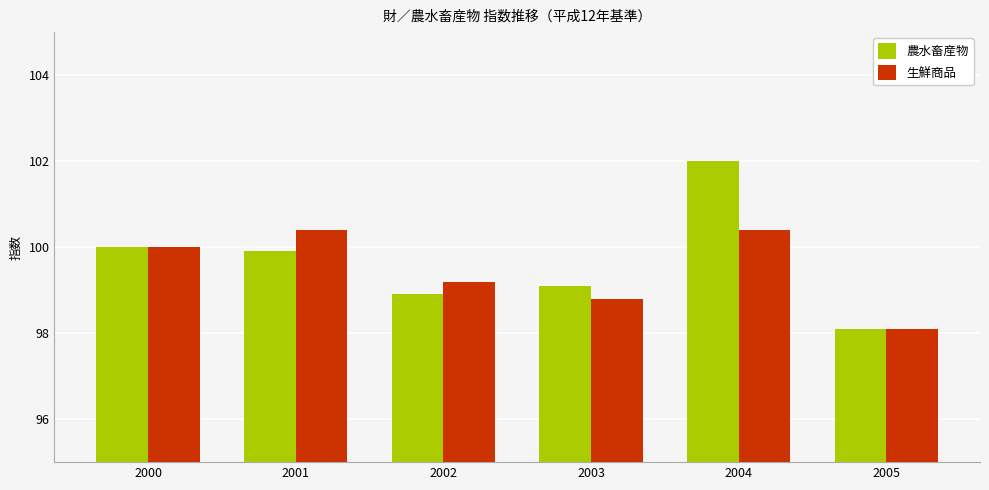

What are all the series names shown in the legend?

農水畜産物, 生鮮商品